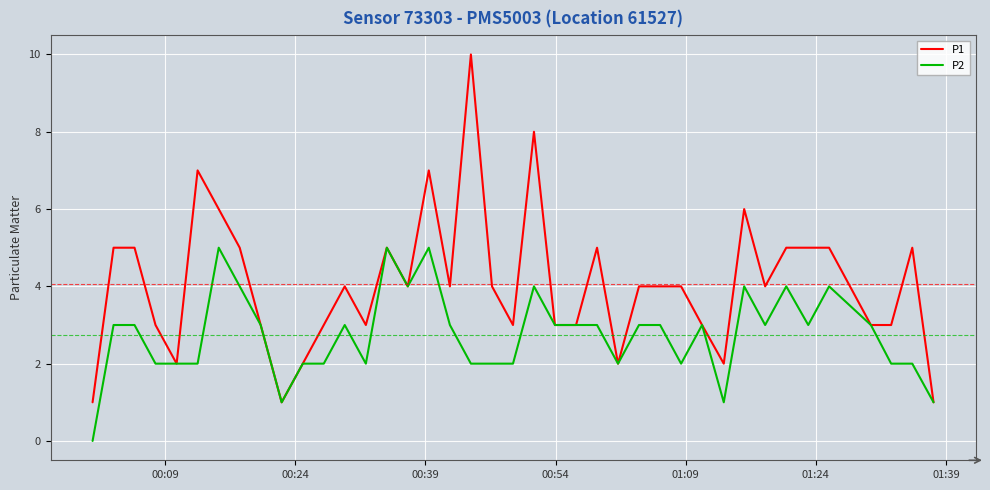

What is the greatest value displayed?

10